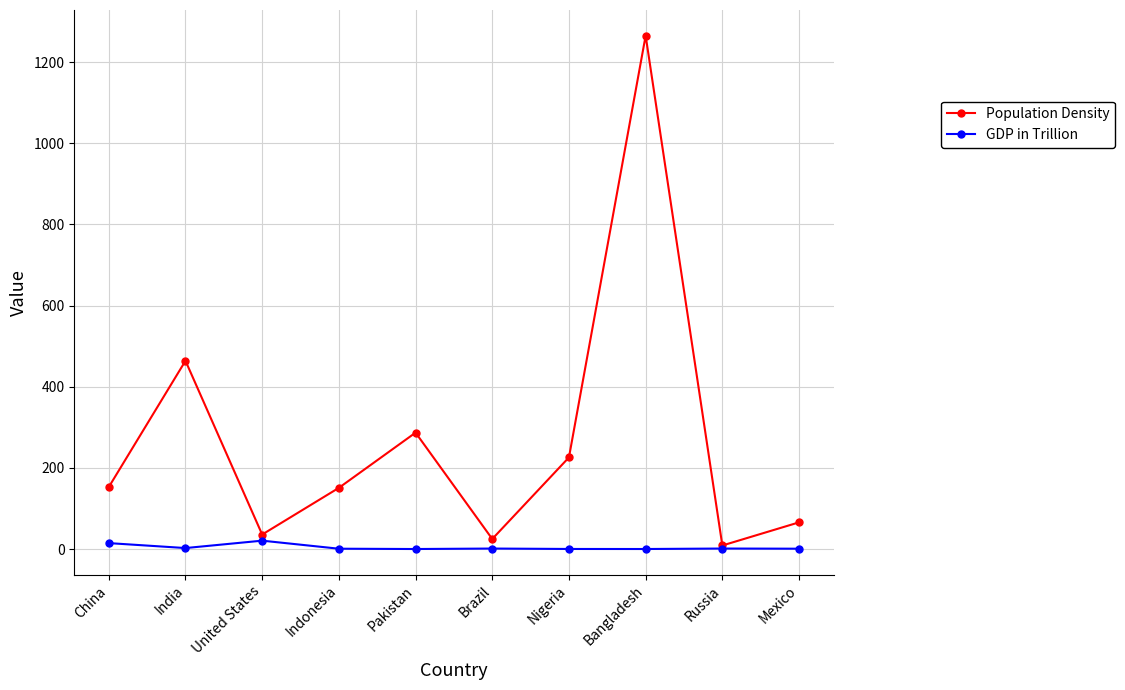

Rank the series by their maximum value, from highest to lowest.

Population Density, GDP in Trillion